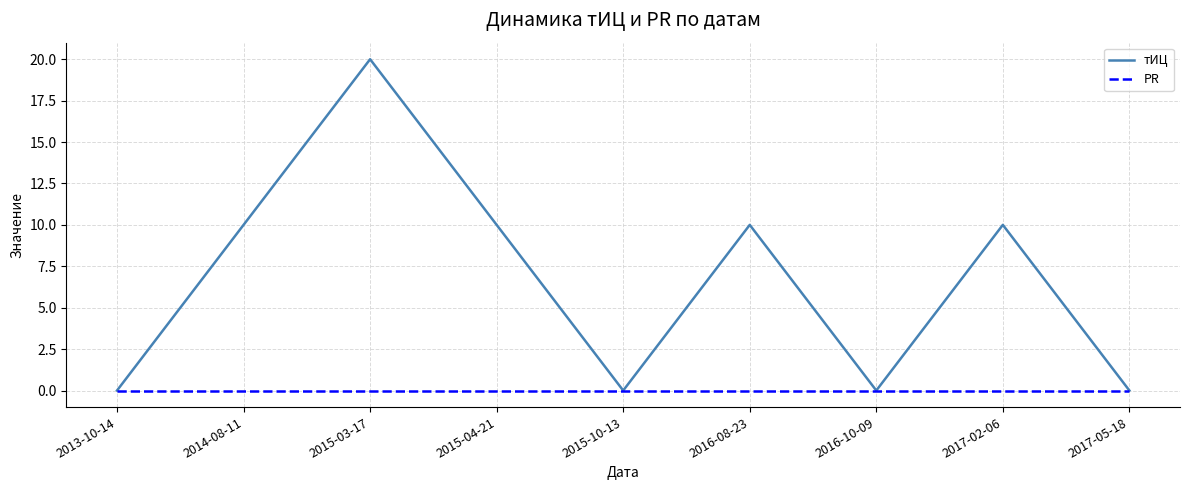

Reading left to right, what are all the values shown in this chart?

тИЦ: 0	10	20	10	0	10	0	10	0
PR: 0	0	0	0	0	0	0	0	0